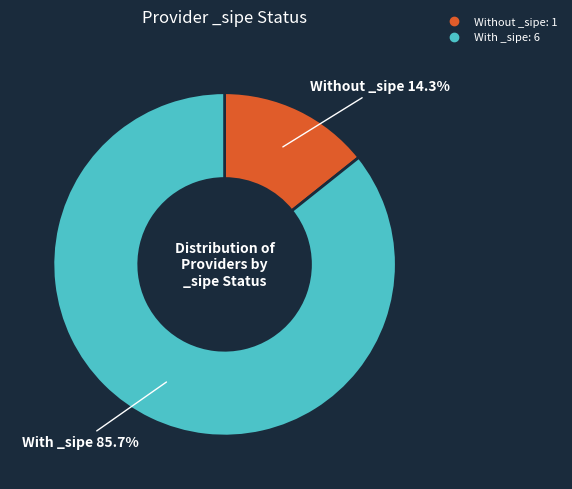

To the nearest percent, what is the difference between the largest and smallest slice percentages?

71%